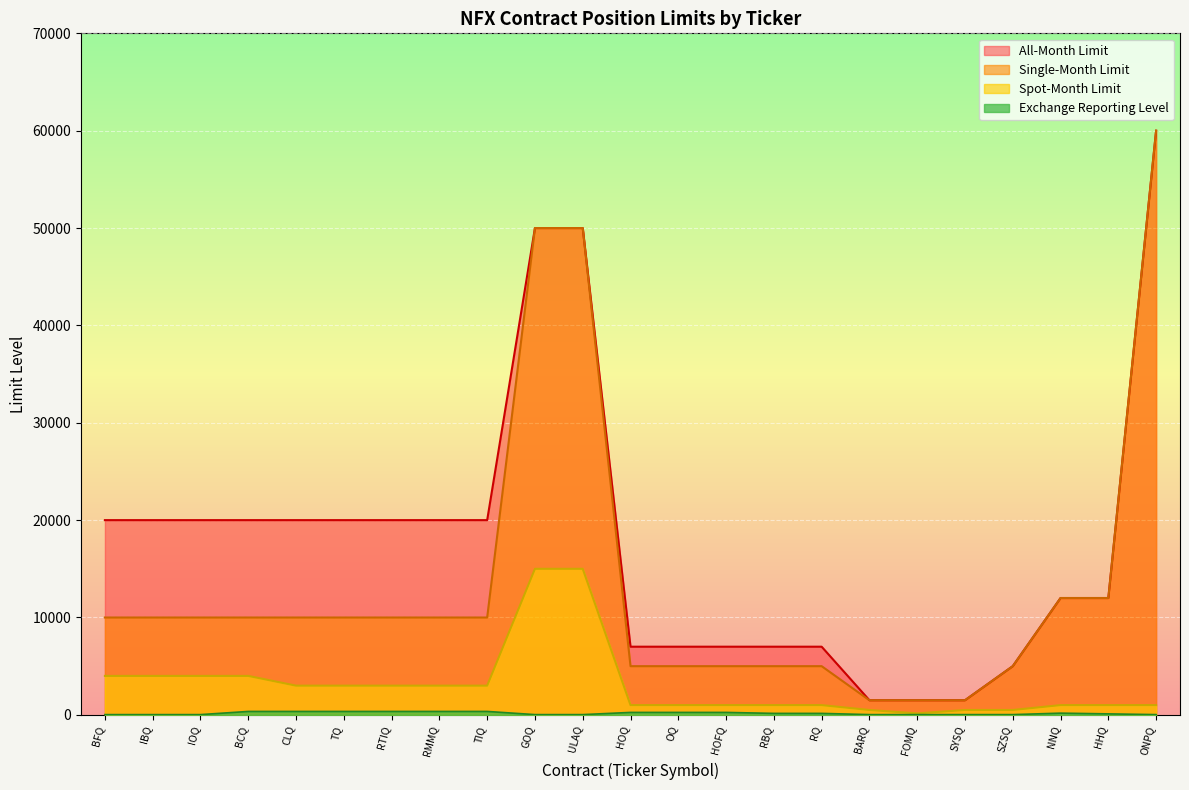

List the series in order of their peak value, highest first.

Single-Month Limit, All-Month Limit, Spot-Month Limit, Exchange Reporting Level